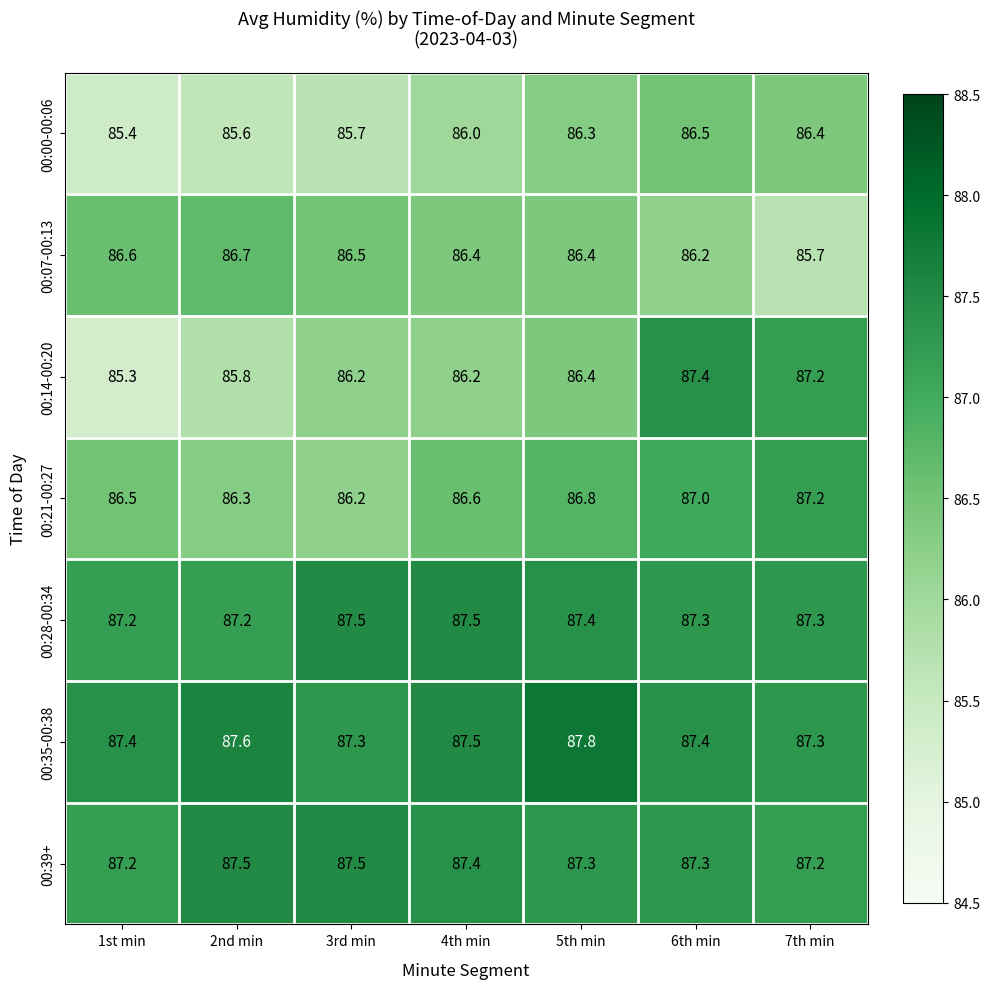

Which series changed the most between 5th min and 6th min?

00:14-00:20